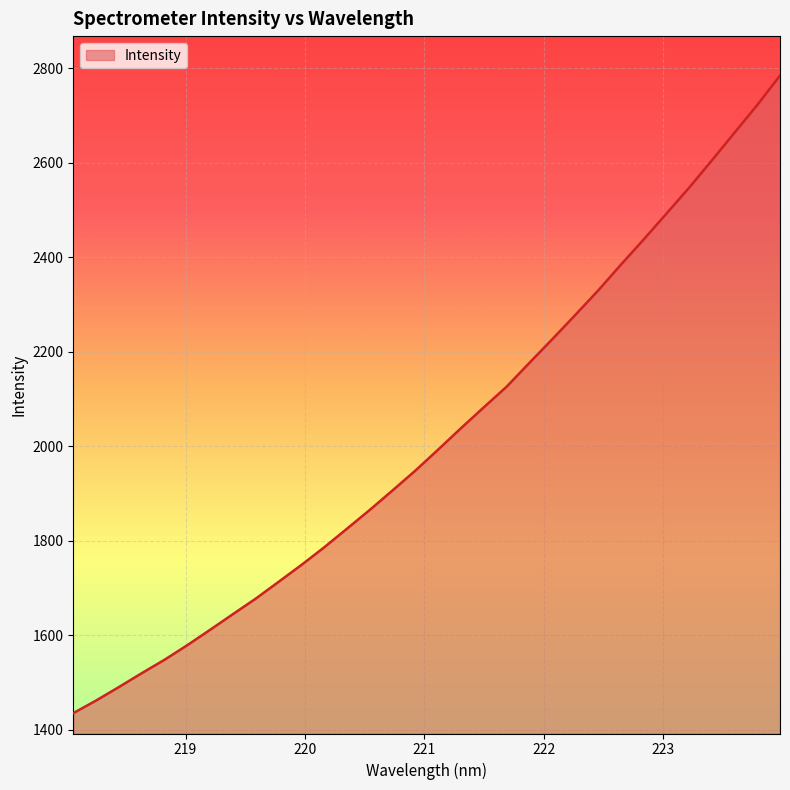

Reading left to right, transcribe all the data shown in this chart.

1435.1	1461.8	1490.3	1519.6	1548.1	1579.0	1611.6	1644.7	1677.5	1713.0	1748.7	1786.1	1825.5	1865.3	1906.6	1948.5	1993.0	2038.3	2082.4	2126.0	2176.4	2226.3	2277.1	2328.6	2383.3	2436.7	2491.4	2546.4	2604.3	2663.2	2721.9	2784.2